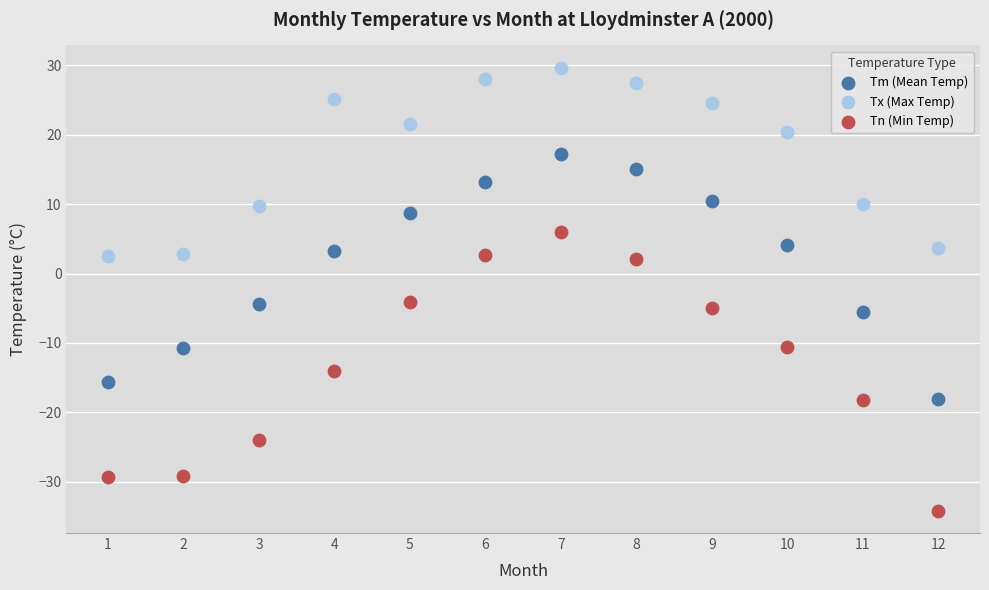

What are all the series names shown in the legend?

Tm (Mean Temp), Tx (Max Temp), Tn (Min Temp)